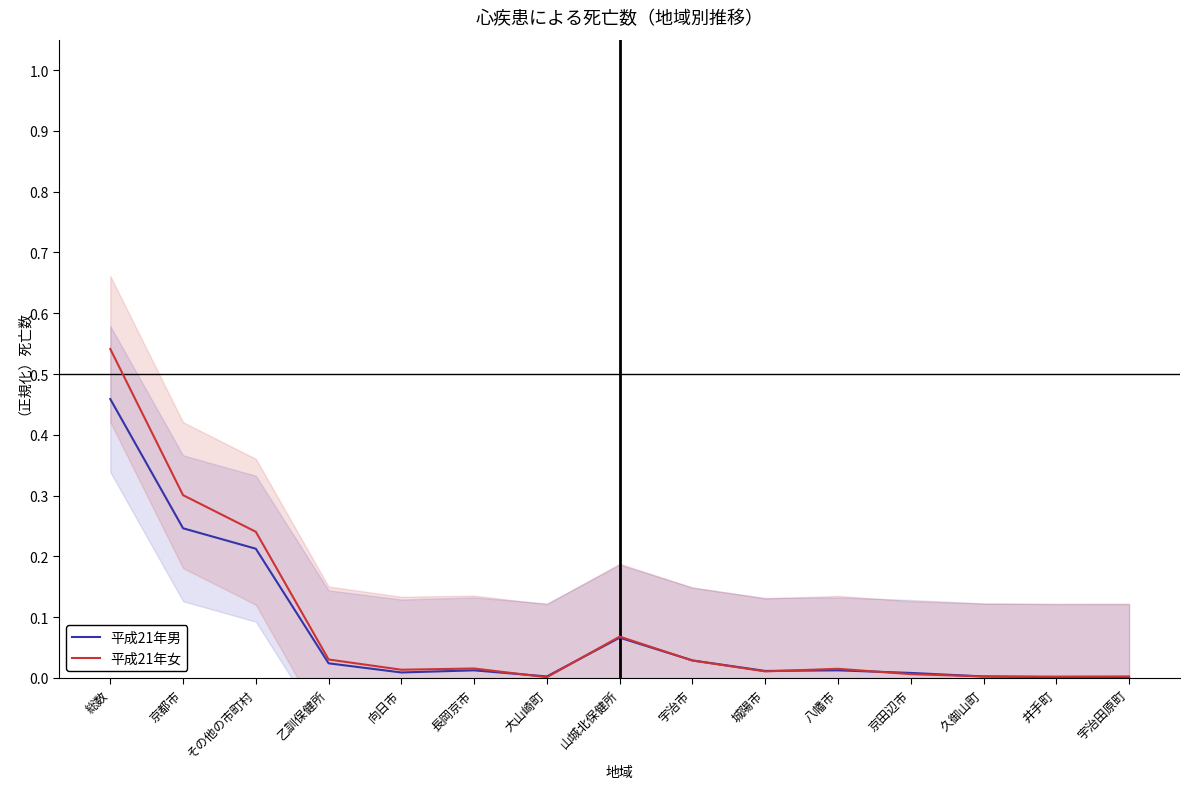

Between その他の市町村 and 山城北保健所, which series saw the biggest shift?

平成21年女